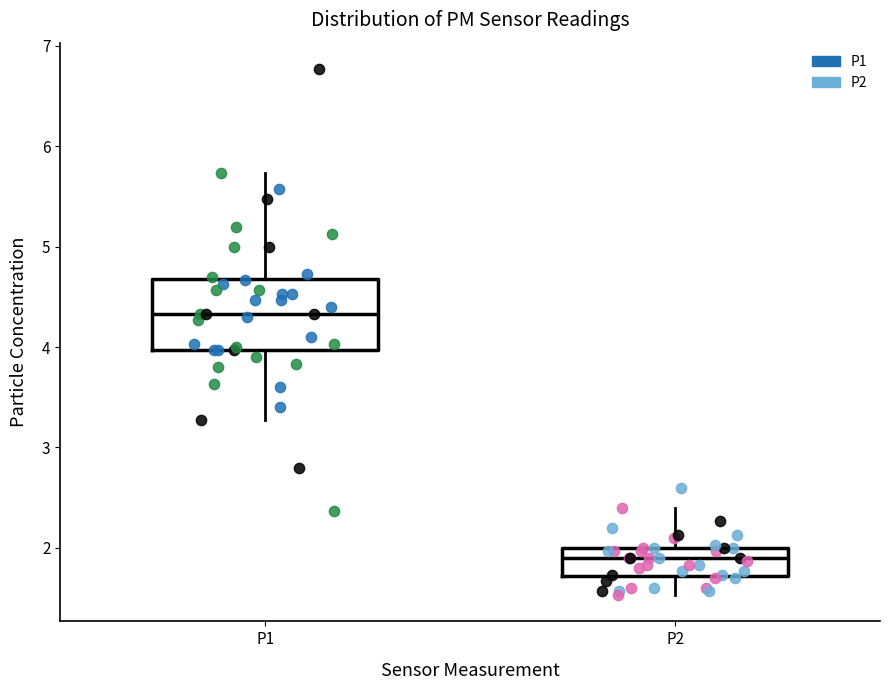

Reading left to right, transcribe this box plot: for each box, give where its median line is, the range the box spans, and where its two whiskers end, as read against the y-axis. The values are not printed on the chart, so give them approximately, as read against the axis.

P1: median 4.3, box 4.0 to 4.7, whiskers 3.3 to 5.7
P2: median 1.9, box 1.7 to 2.0, whiskers 1.5 to 2.4